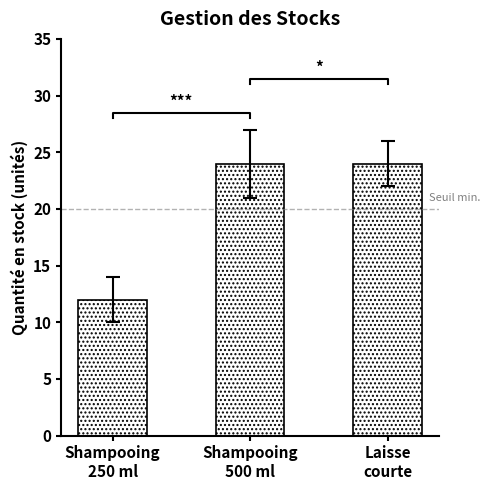

What is the value of the 2nd bar from the left?

24